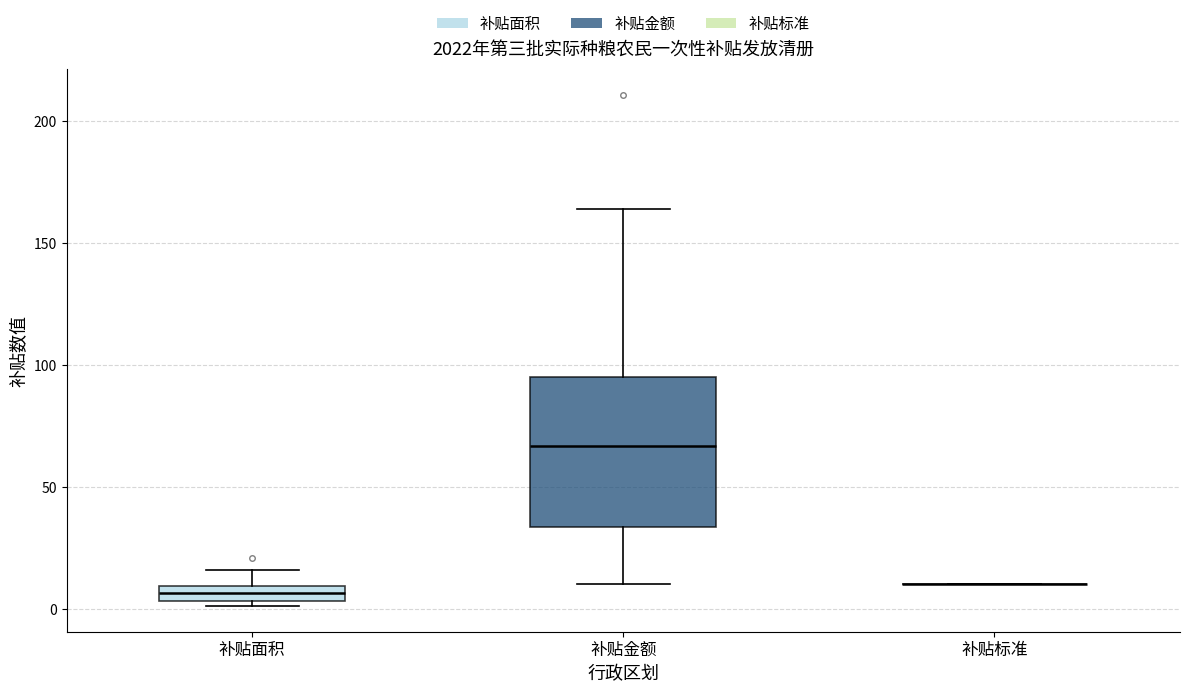

Where is the upper edge of the box for 补贴面积 on the y-axis? The values are not printed on the chart, so give them approximately, as read against the axis.

10